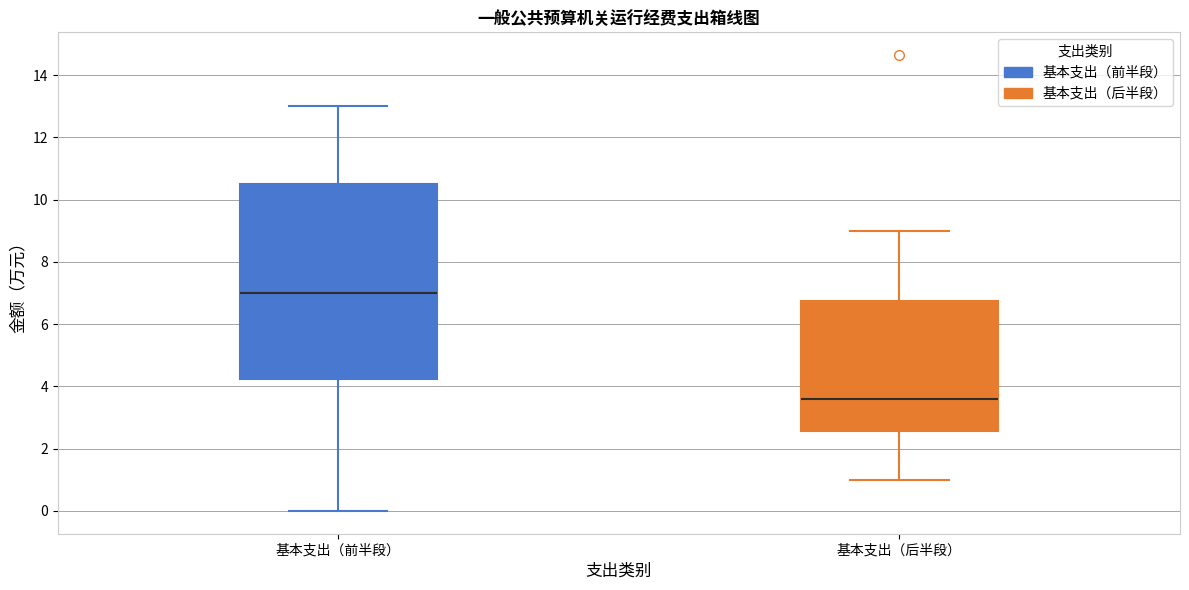

Comparing the boxes themselves (not the whiskers), which one is the tallest?

基本支出（前半段）